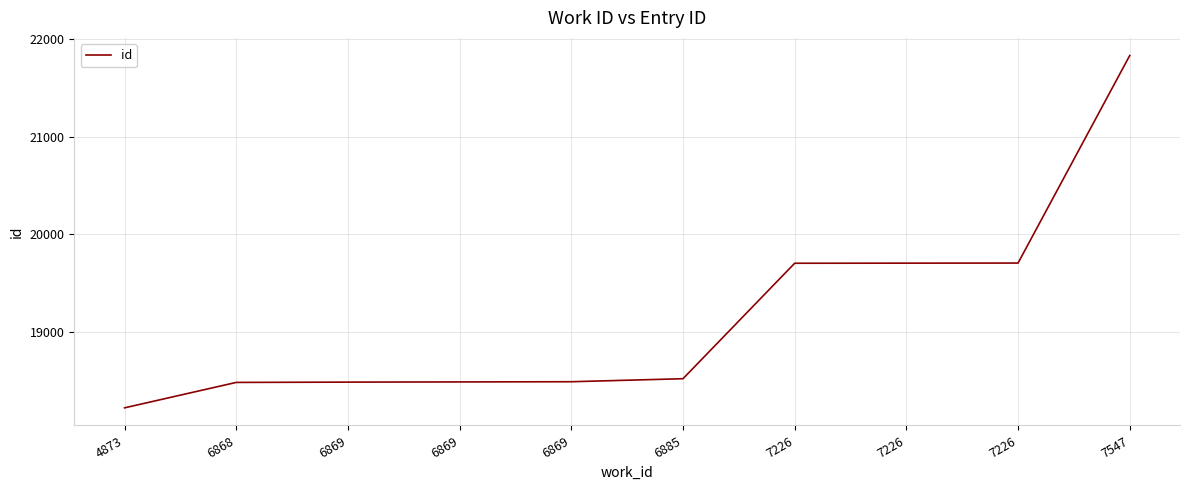

What is the value of the 3rd point from the left?

18483